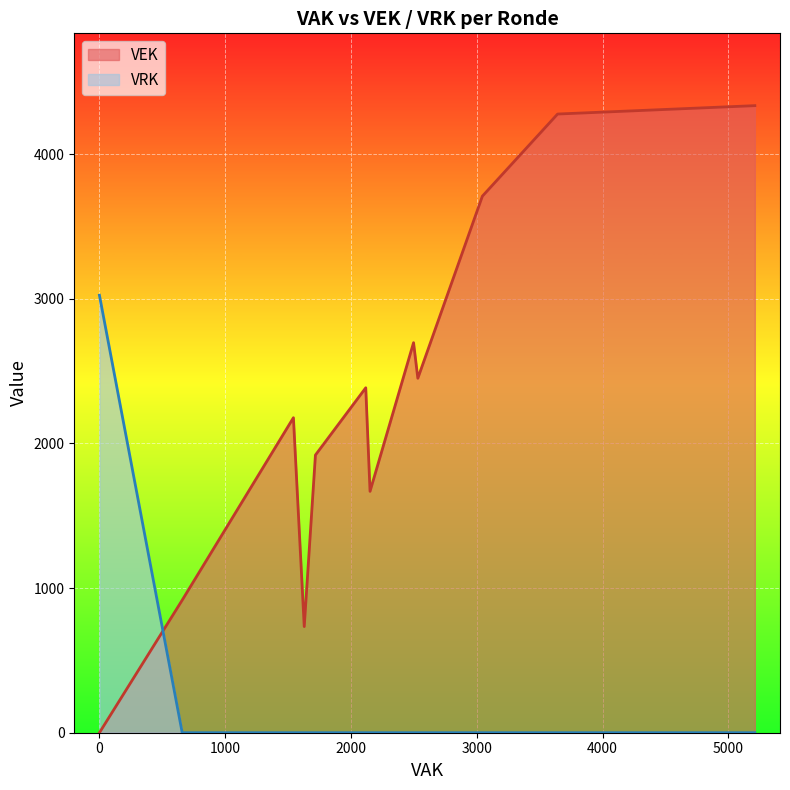

What is the maximum value shown in the chart?

4336